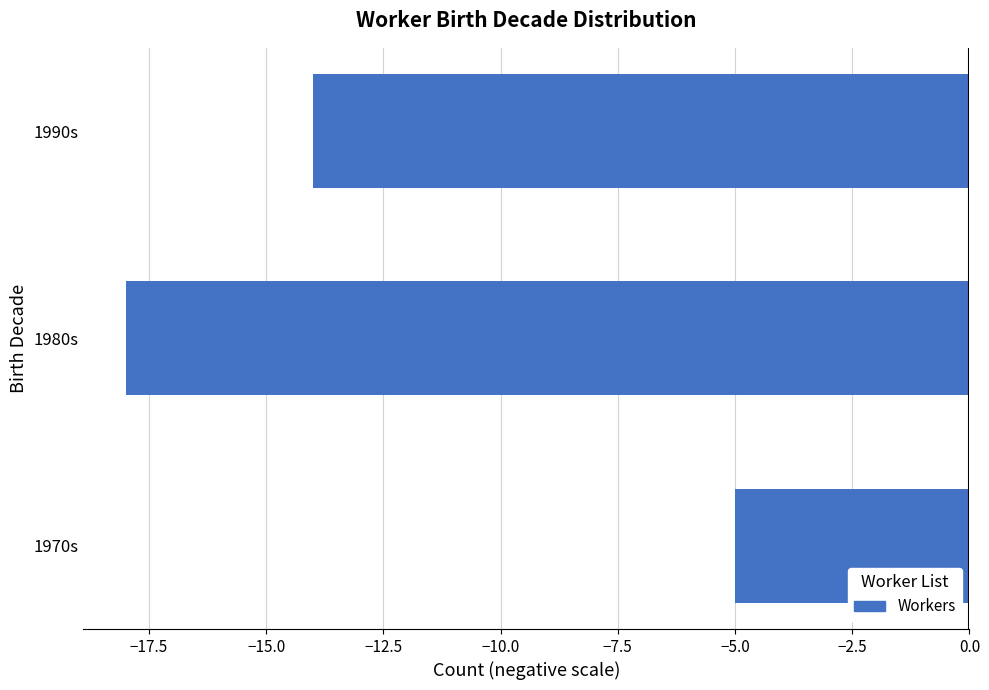

What is the change in value from 1980s to 1990s?

+4